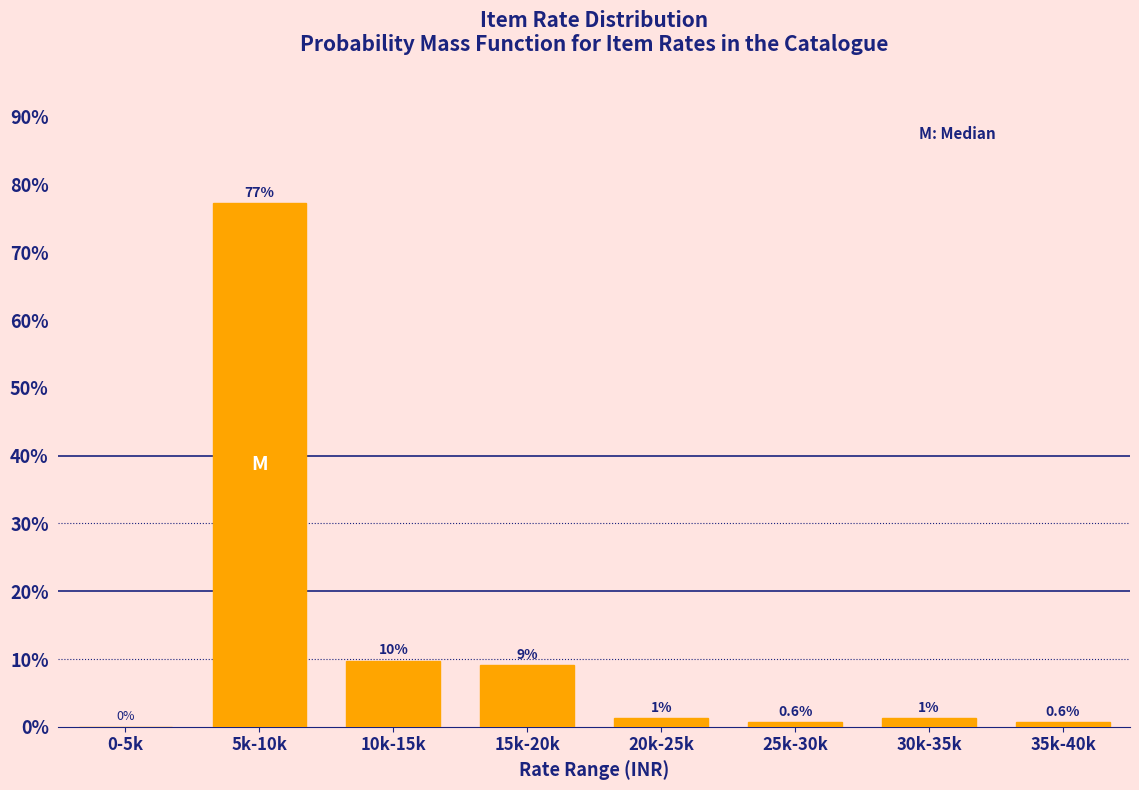

Reading left to right, extract all data points from this chart.

0-5k=0.0	5k-10k=77.3	10k-15k=9.7	15k-20k=9.1	20k-25k=1.3	25k-30k=0.6	30k-35k=1.3	35k-40k=0.6